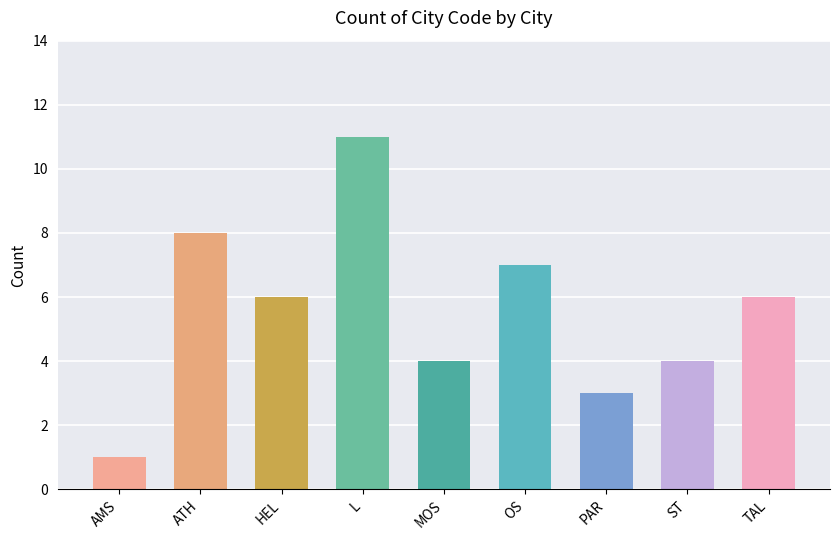

True or false: the data shows 4 at ST.

True